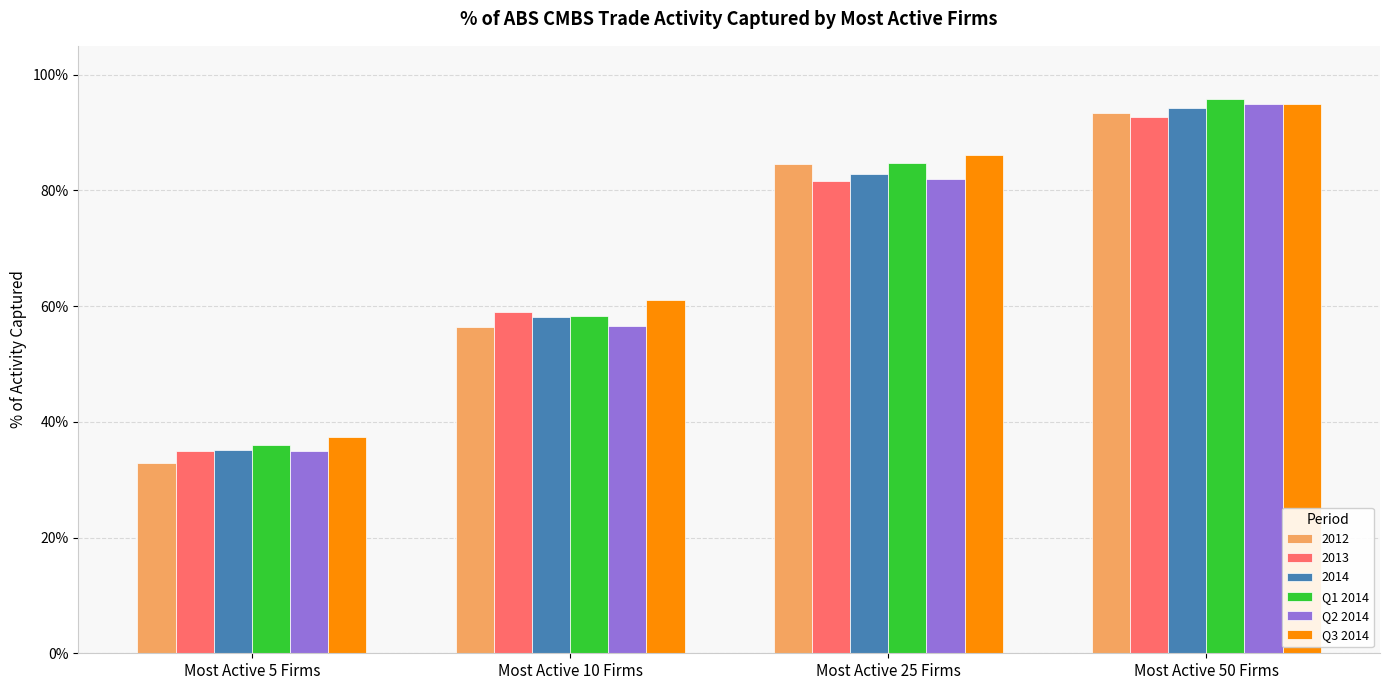

What are all the series names shown in the legend?

2012, 2013, 2014, Q1 2014, Q2 2014, Q3 2014